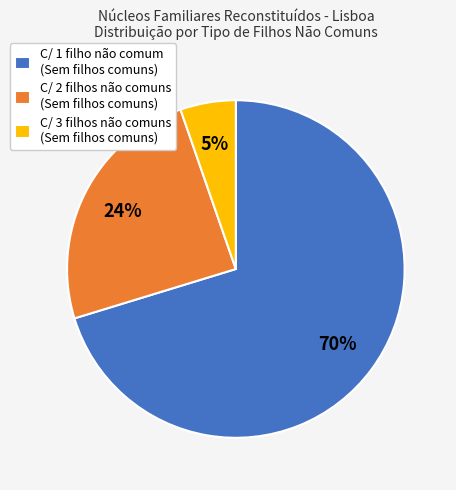

Rank the categories by value from lowest to highest.

C/ 3 filhos não comuns (Sem filhos comuns), C/ 2 filhos não comuns (Sem filhos comuns), C/ 1 filho não comum (Sem filhos comuns)